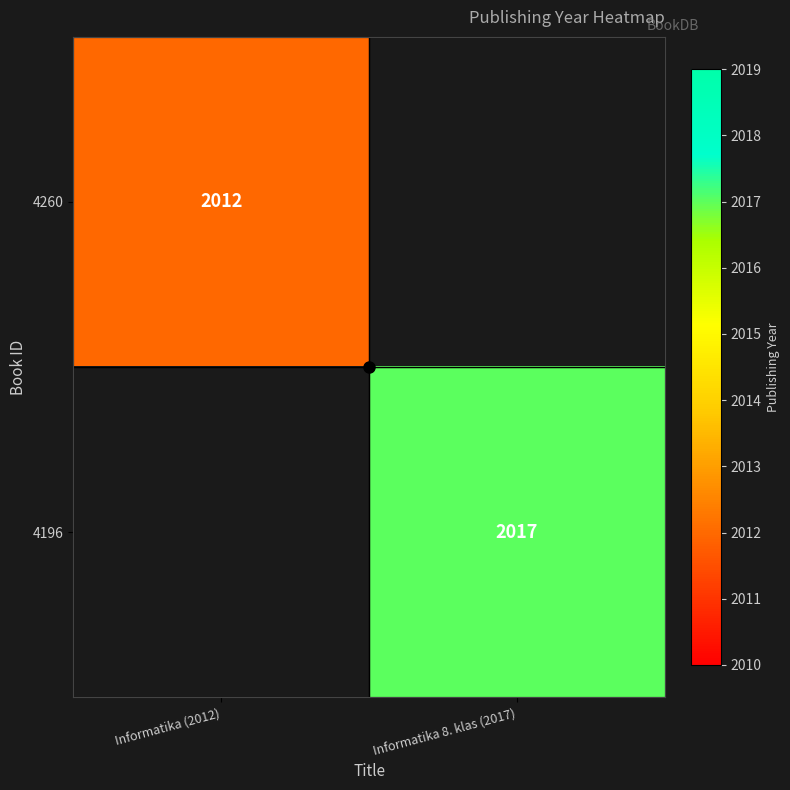

True or false: 4260 has a value of 3112 at Informatika (2012).

False